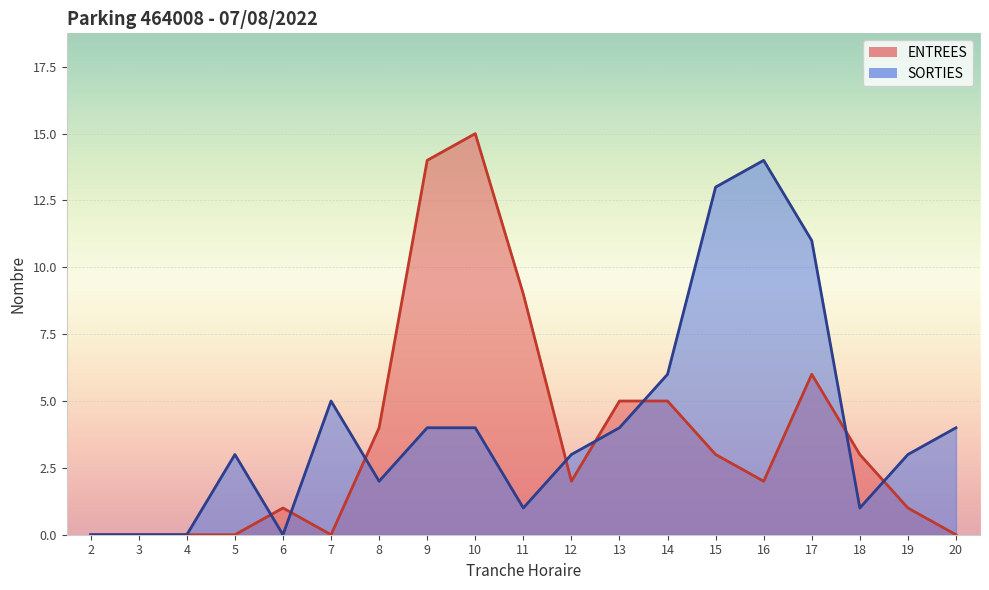

Which series has the largest total across all categories?

SORTIES